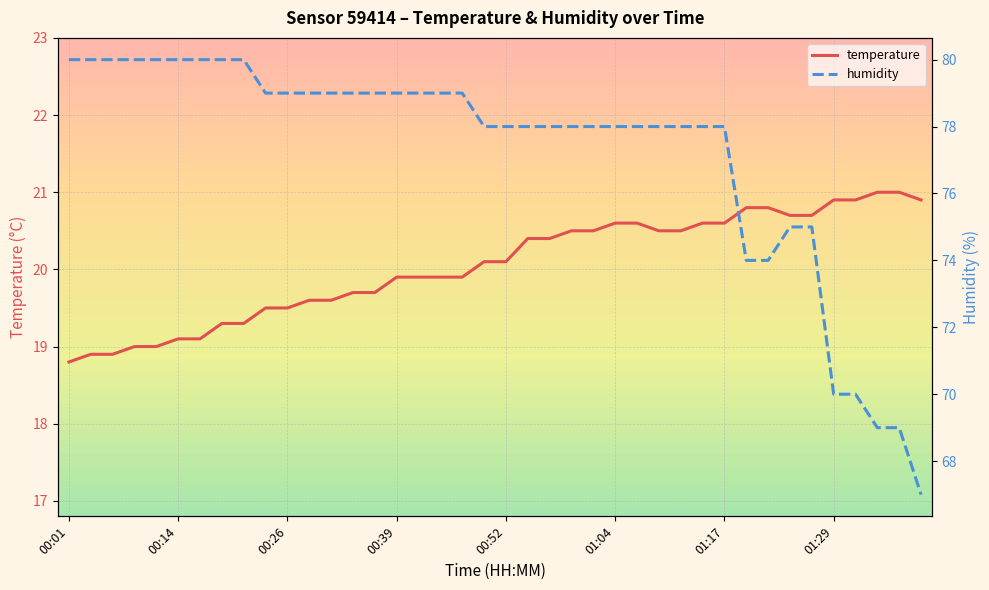

What is the sum of the humidity values at 18 and 12?

158.0